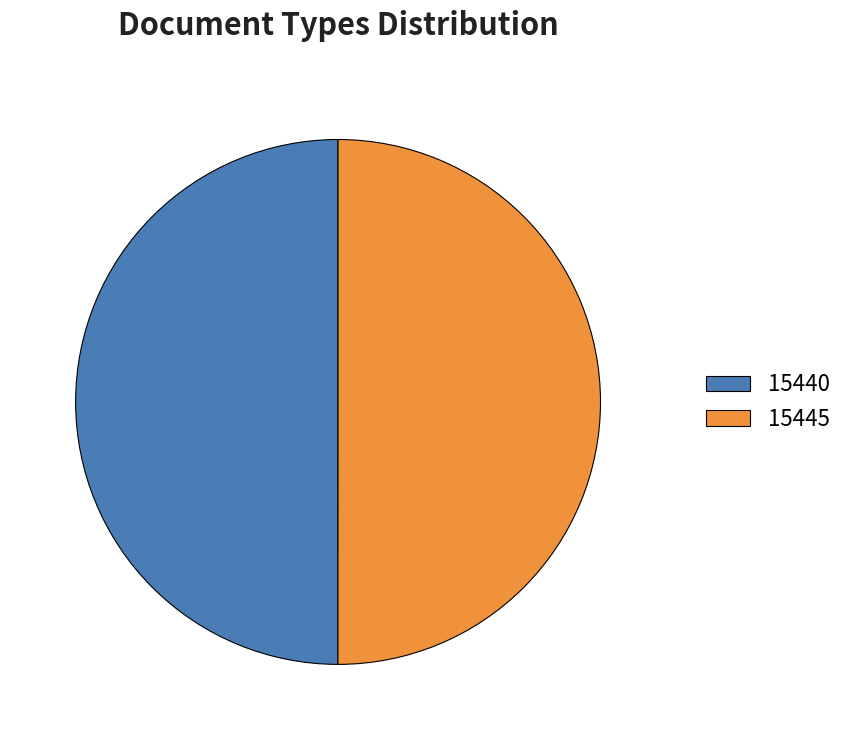

How many slices are in this pie chart?

2